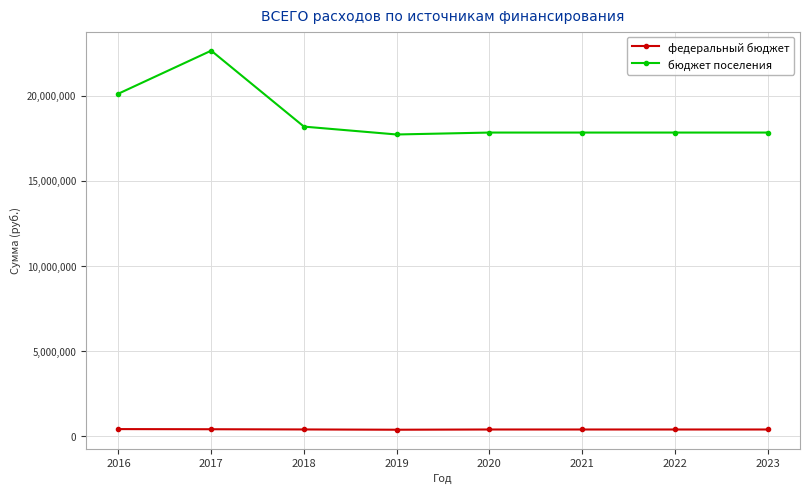

What is the value of the бюджет поселения point at the 6th from the left?

17836900.0